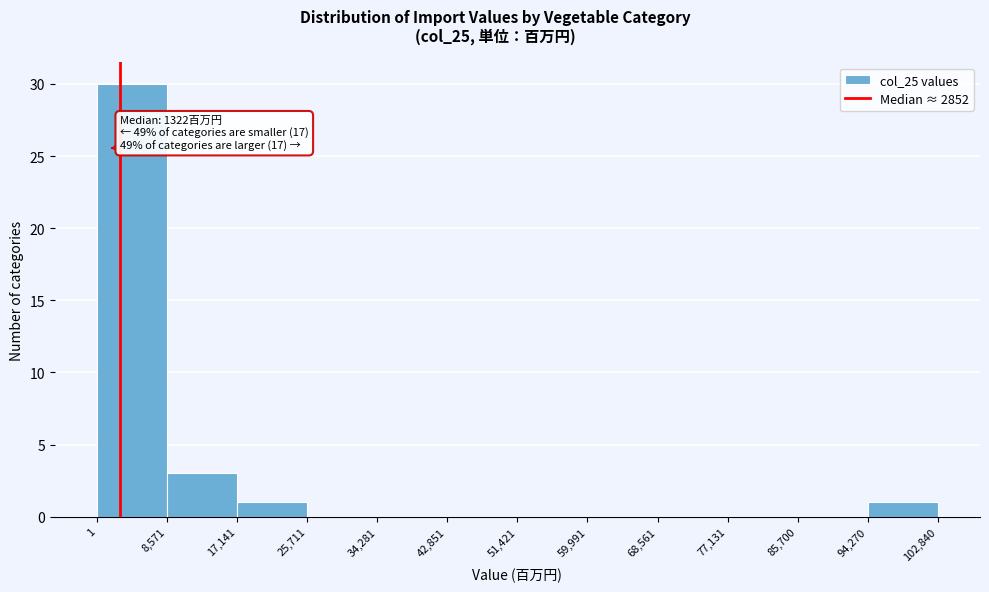

Over which range of the x-axis is the bar tallest?

1 to 8,571